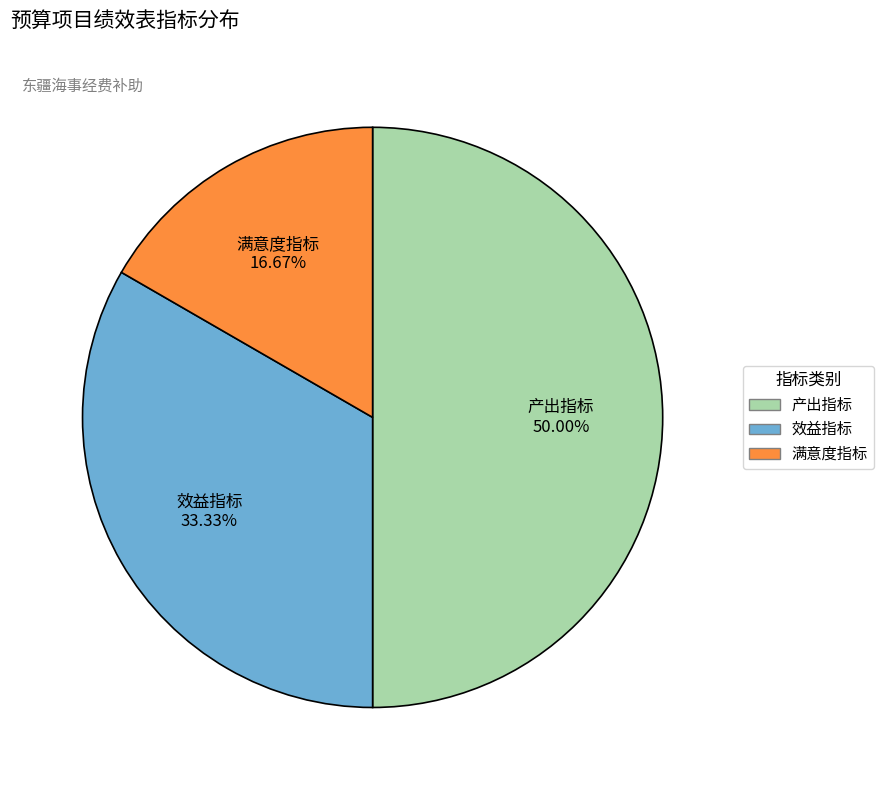

To the nearest percent, what percentage of the pie is 效益指标?

33%